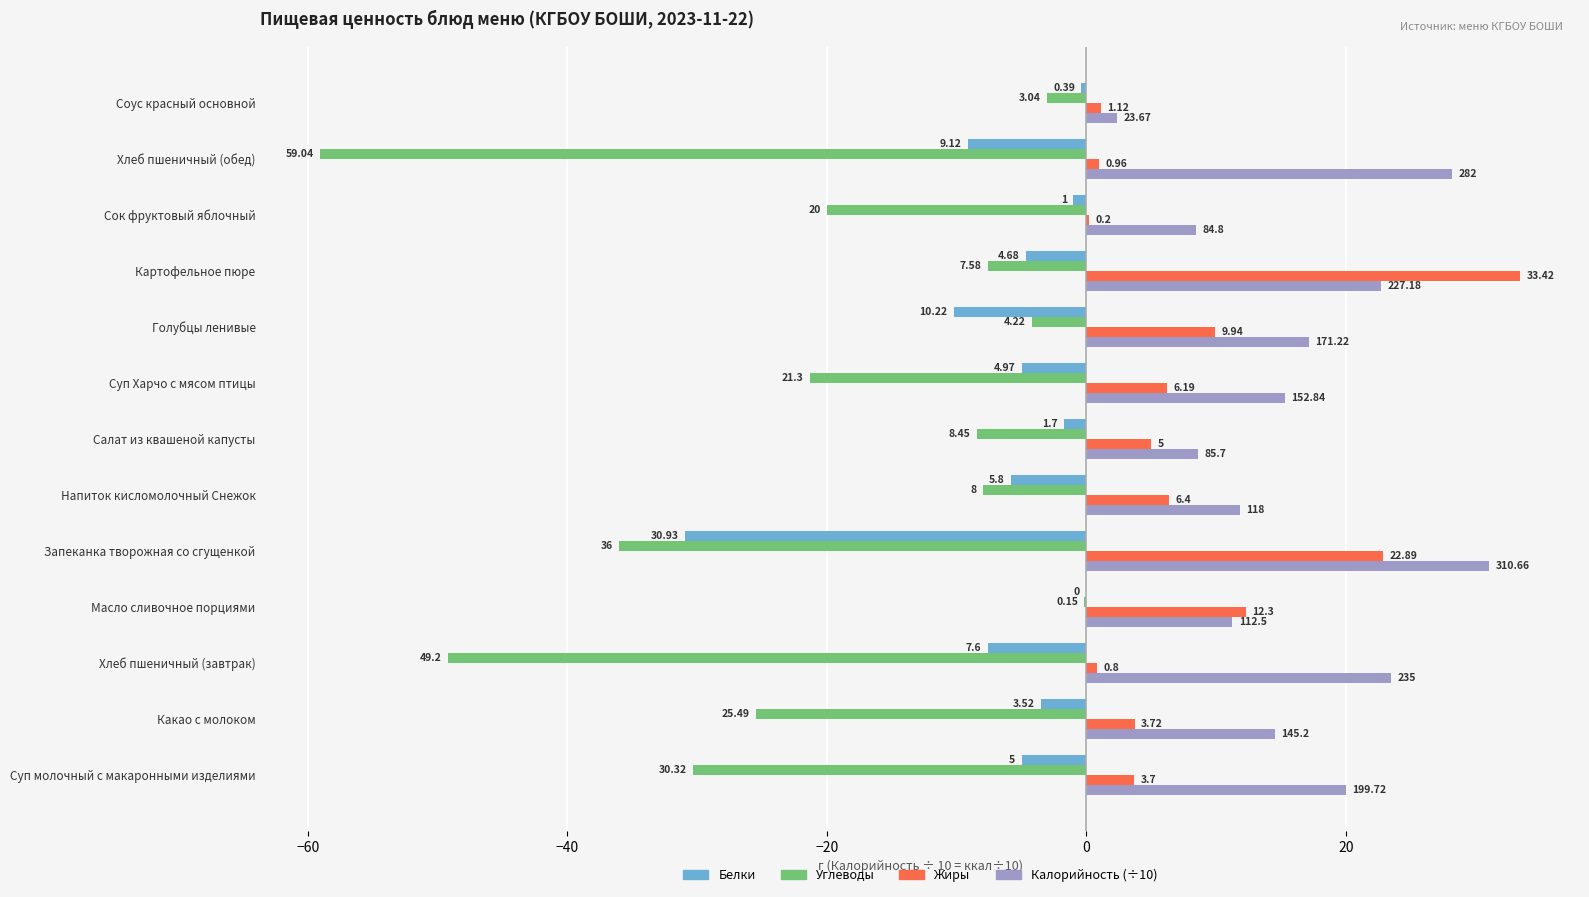

What are all the series names shown in the legend?

Белки, Углеводы, Жиры, Калорийность (÷10)